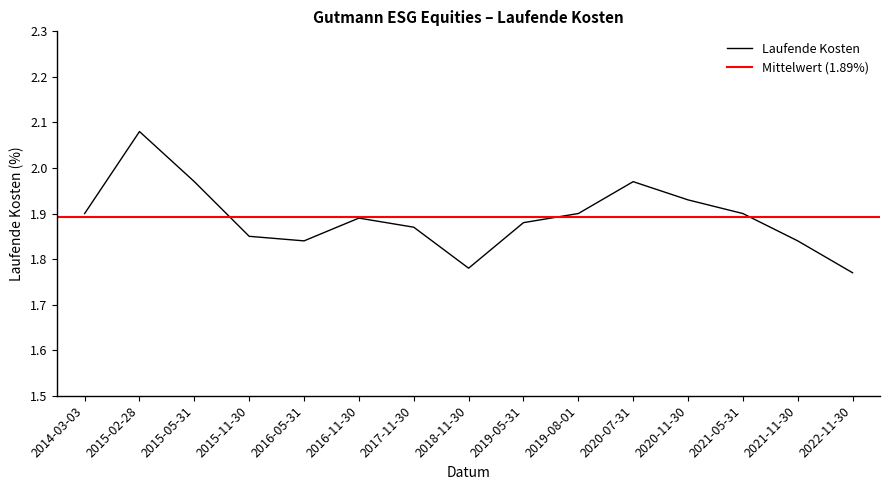

Rank the categories by value from lowest to highest.

2022-11-30, 2018-11-30, 2016-05-31, 2021-11-30, 2015-11-30, 2017-11-30, 2019-05-31, 2016-11-30, 2014-03-03, 2019-08-01, 2021-05-31, 2020-11-30, 2015-05-31, 2020-07-31, 2015-02-28